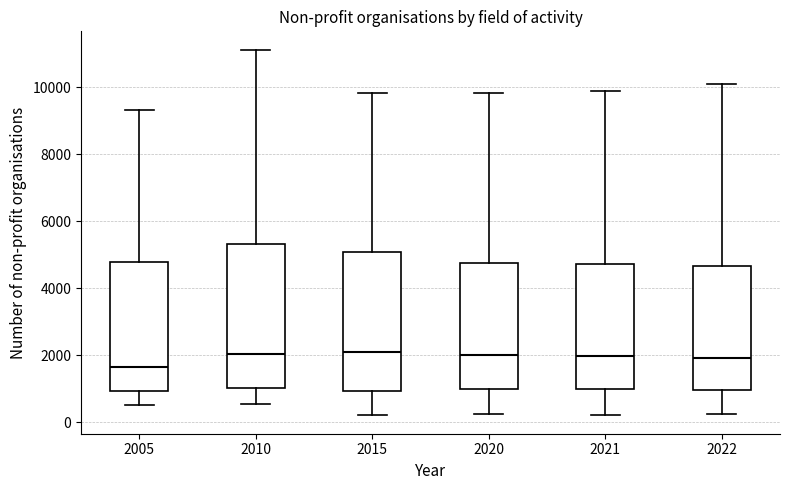

Where does the upper whisker of the box at x = 2021 end on the y-axis? The values are not printed on the chart, so give them approximately, as read against the axis.

9800